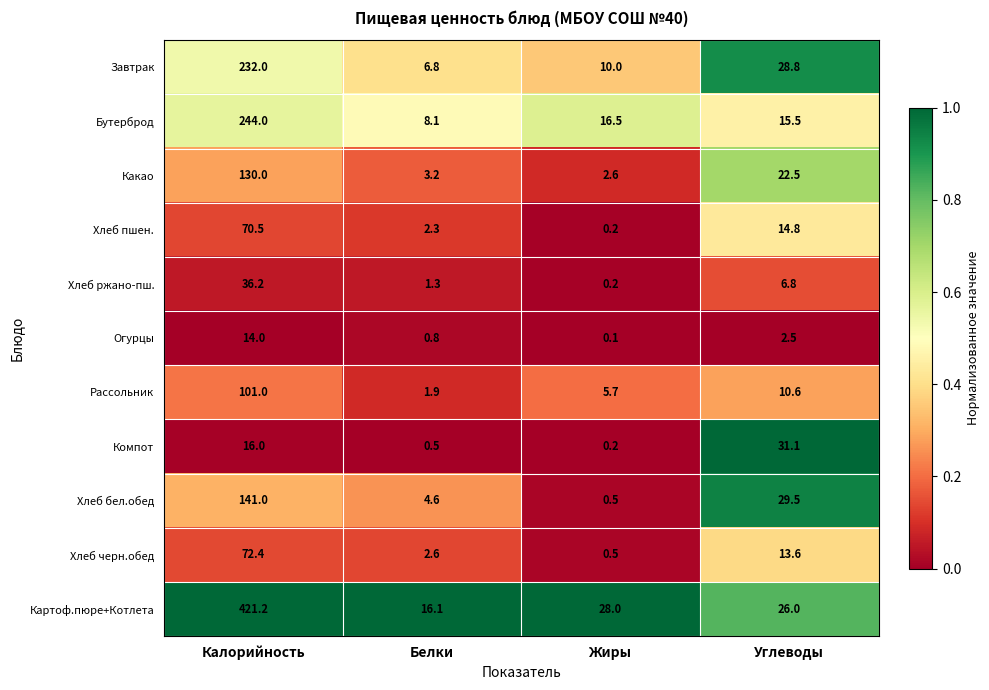

Which series has the widest spread of values?

Картоф.пюре+Котлета